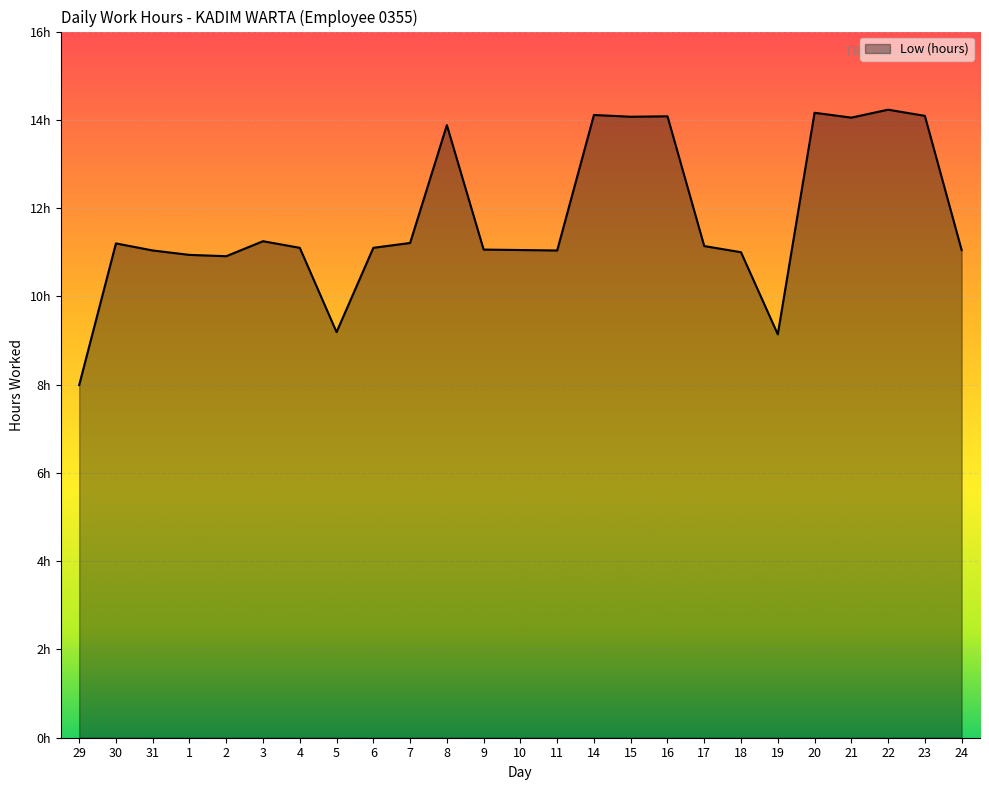

Is this an area chart (filled region under the line)?

Yes